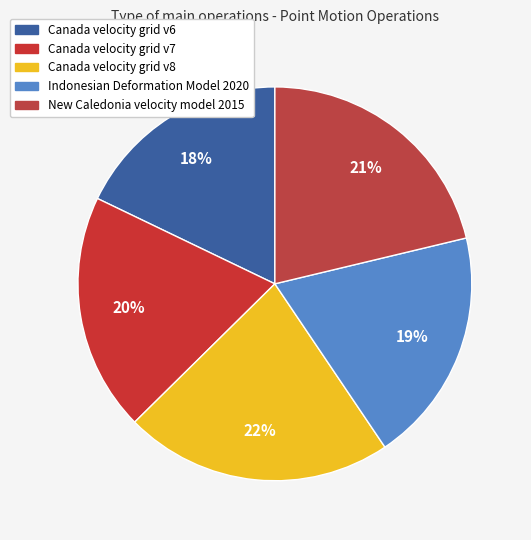

Does Canada velocity grid v8 account for over 50% of the chart?

No